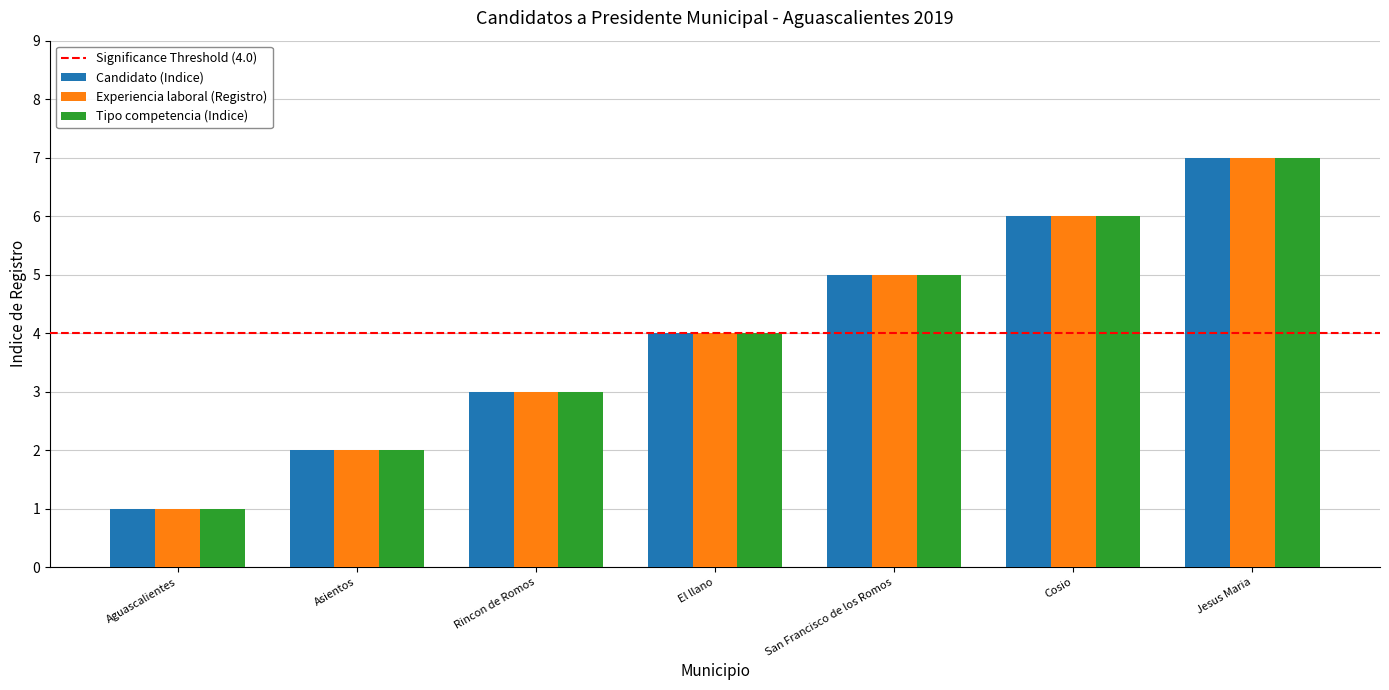

Count the number of categories in the chart.

7